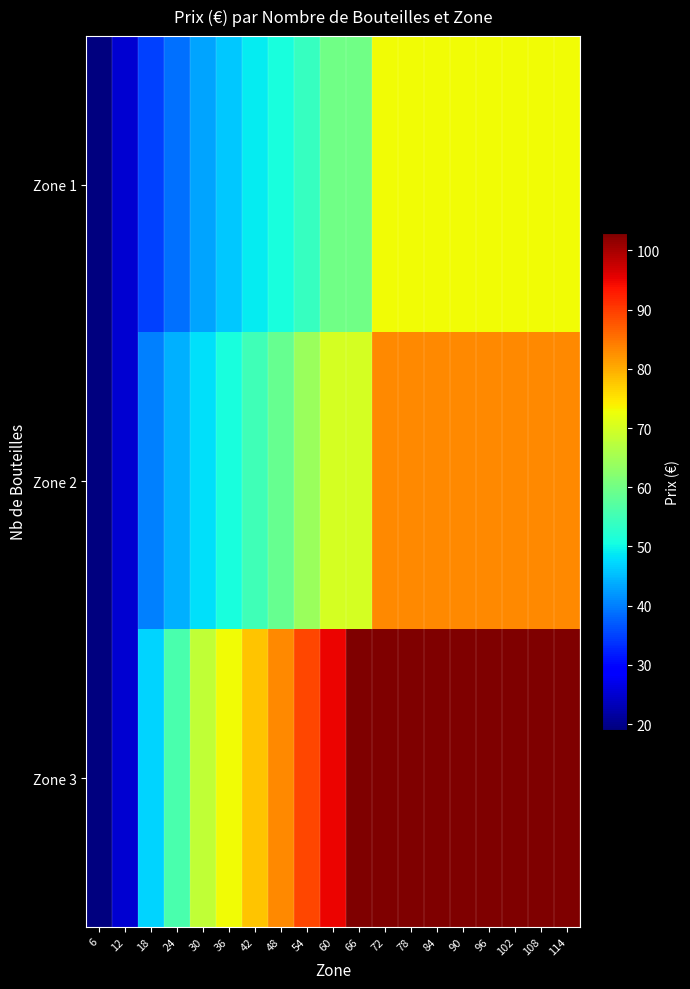

At 108, list the series in order from smallest to largest.

Zone 1, Zone 2, Zone 3